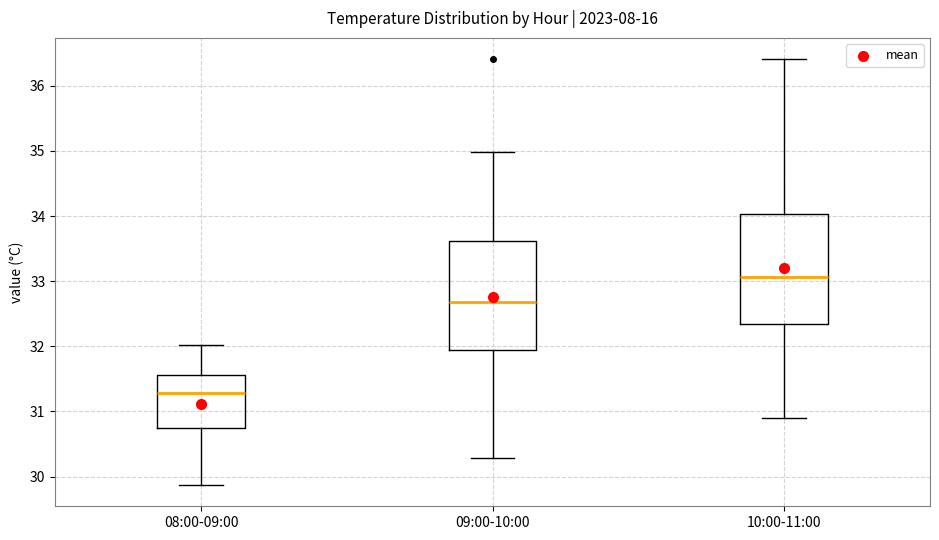

Which box has the lowest median line?

08:00-09:00